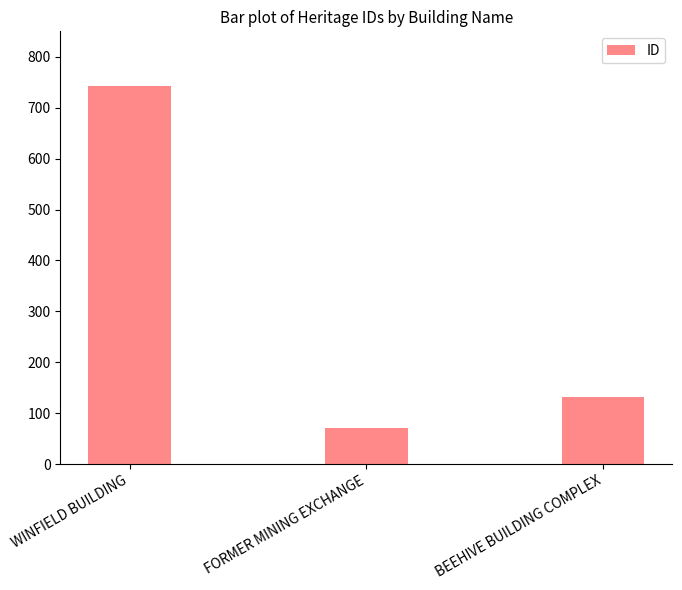

What is the difference between the values at BEEHIVE BUILDING COMPLEX and FORMER MINING EXCHANGE?

62